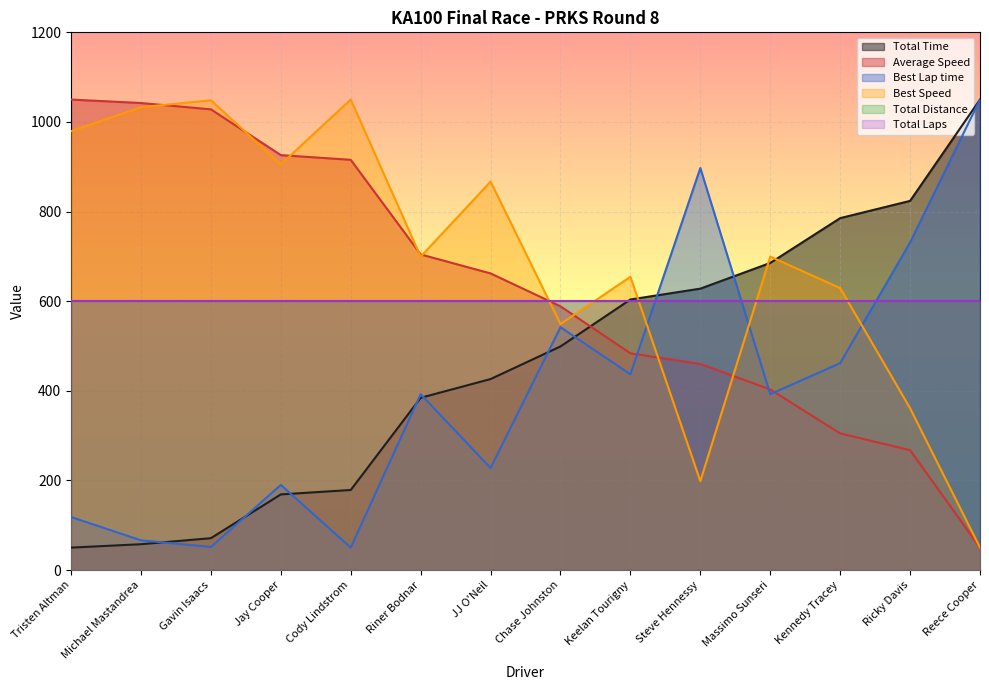

What is the sum of the Best Speed values at Reece Cooper and Steve Hennessy?

248.3